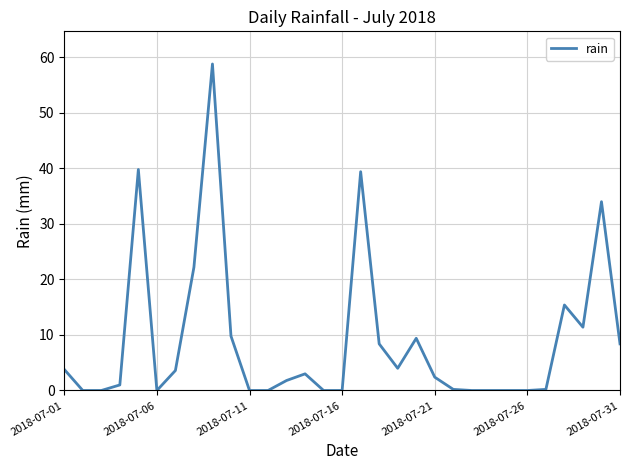

What is the maximum value shown in the chart?

58.8